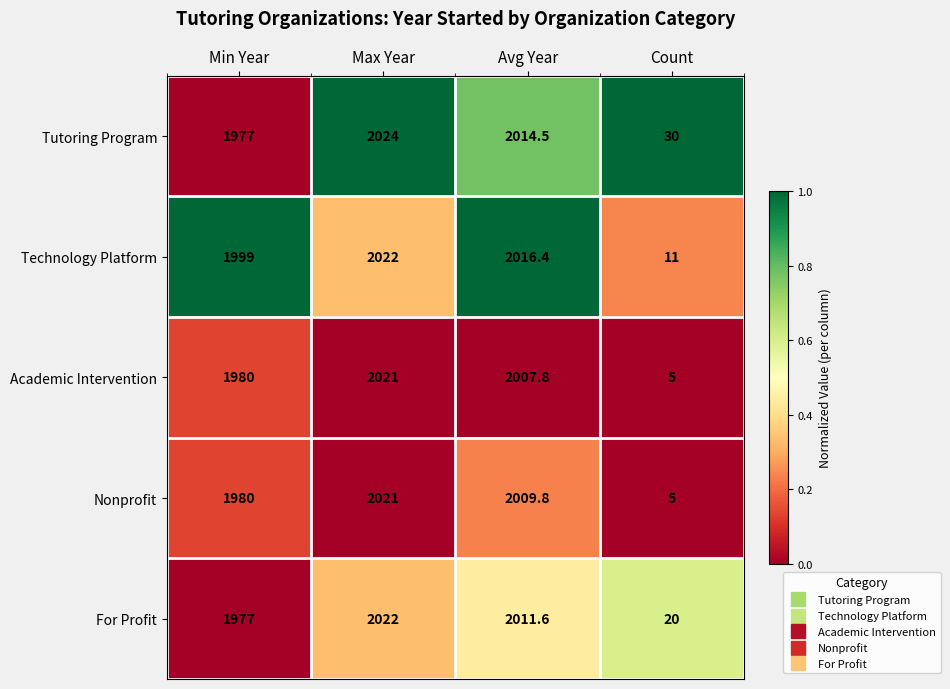

Reading right to left, extract all data points from this chart.

Tutoring Program: 30.0	2014.5	2024.0	1977.0
Technology Platform: 11.0	2016.4	2022.0	1999.0
Academic Intervention: 5.0	2007.8	2021.0	1980.0
Nonprofit: 5.0	2009.8	2021.0	1980.0
For Profit: 20.0	2011.6	2022.0	1977.0